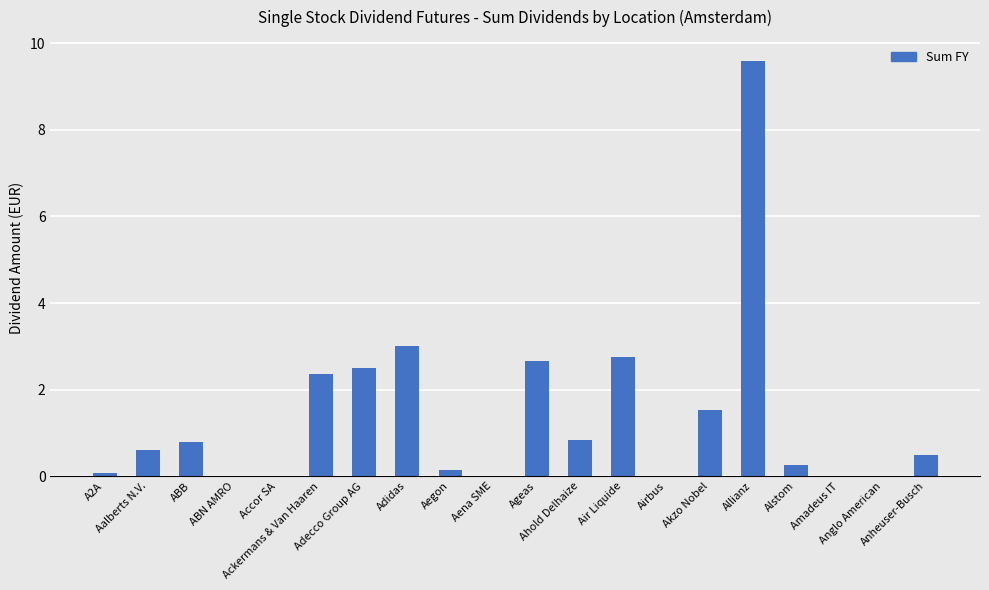

What is the maximum value shown in the chart?

9.6